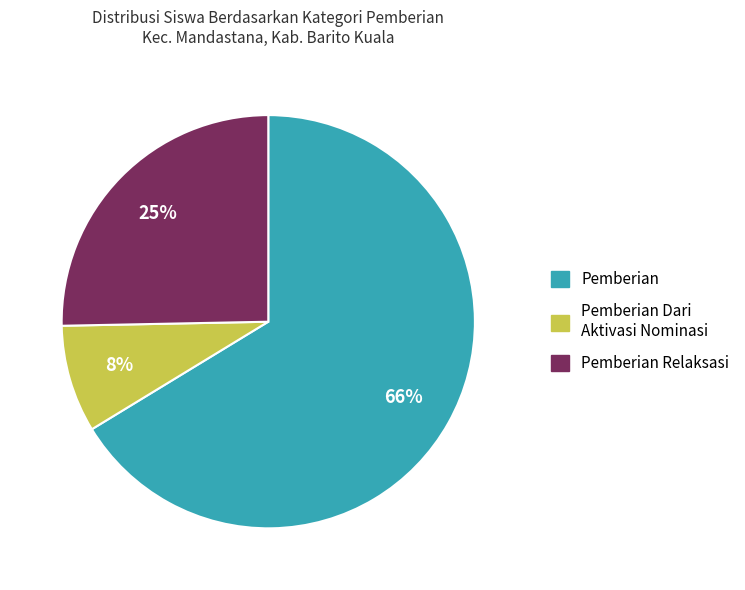

To the nearest percent, what is the average slice percentage?

33%